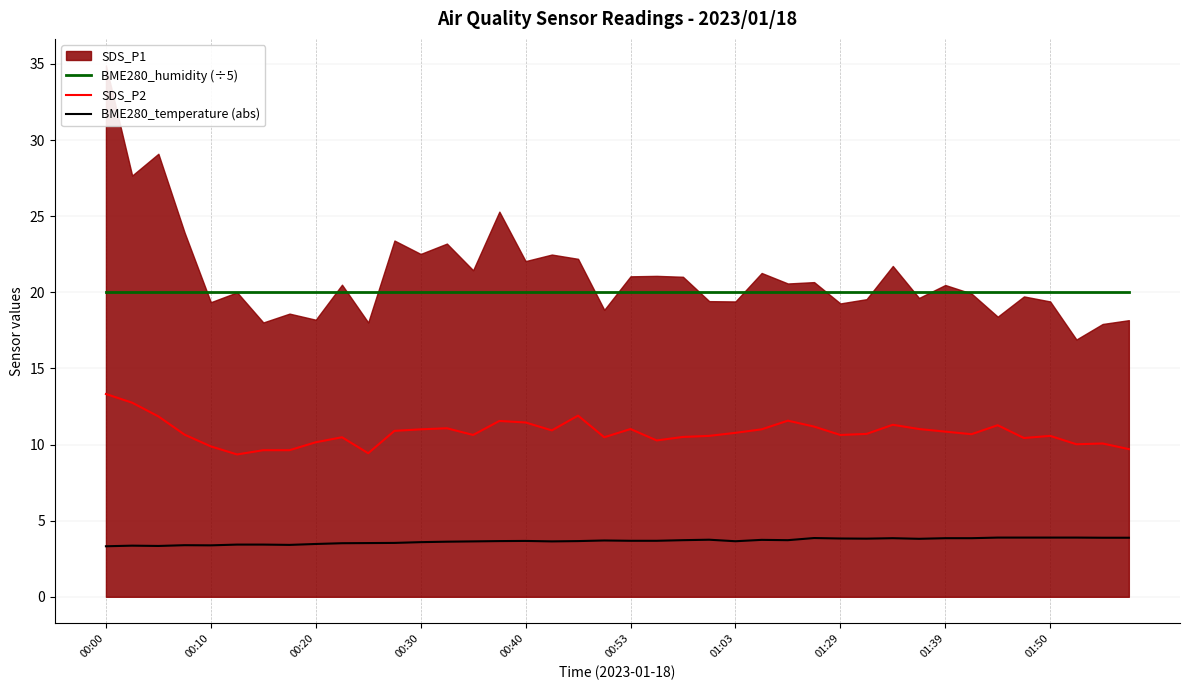

True or false: BME280_humidity (÷5) and SDS_P2 cross at least once.

False